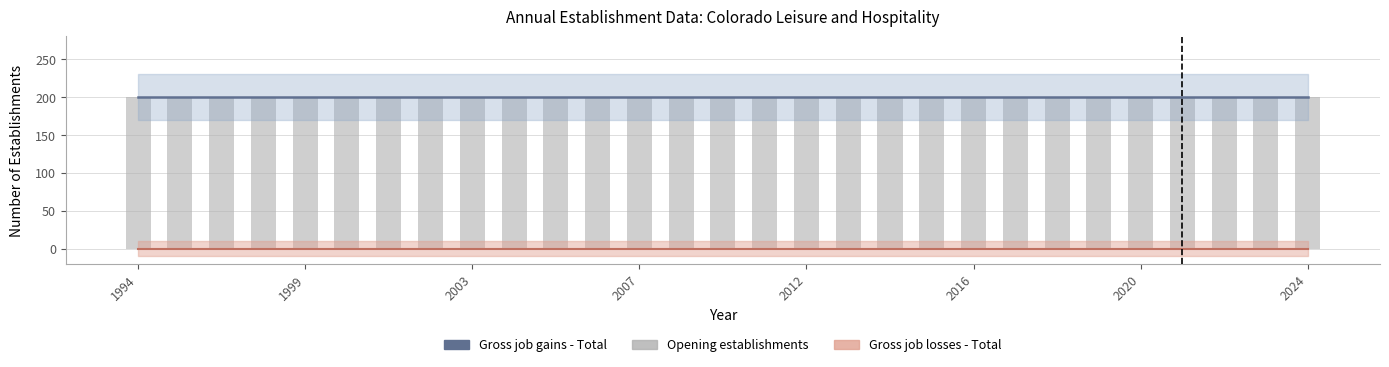

What is the approximate value of Opening establishments at 1999?

200